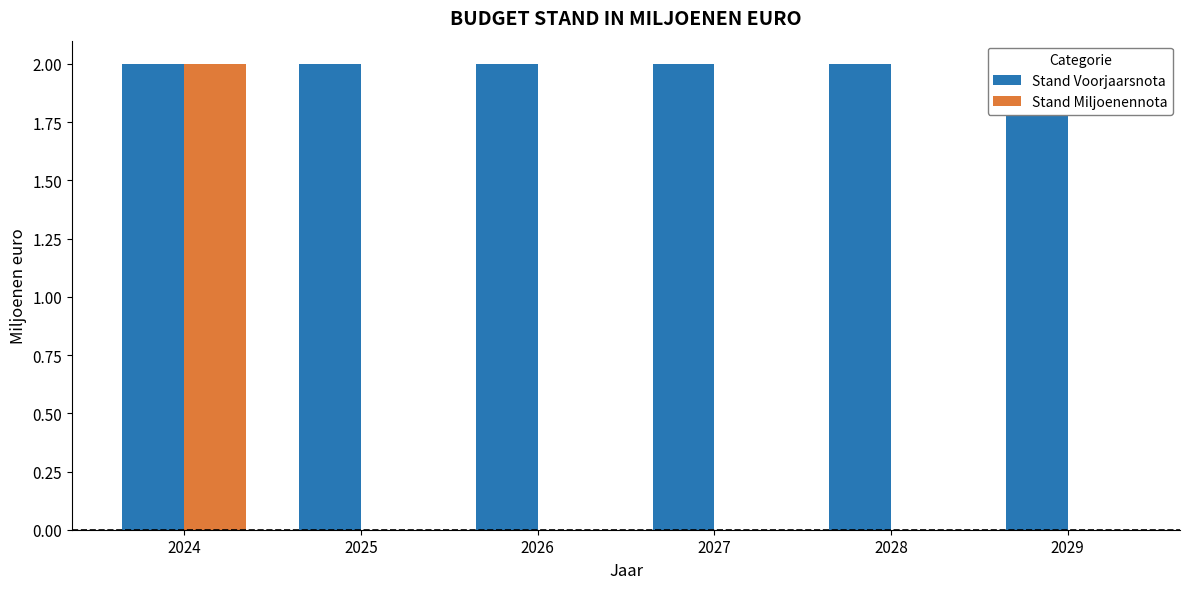

The Stand Voorjaarsnota series shows 1 at 2027. True or false?

False